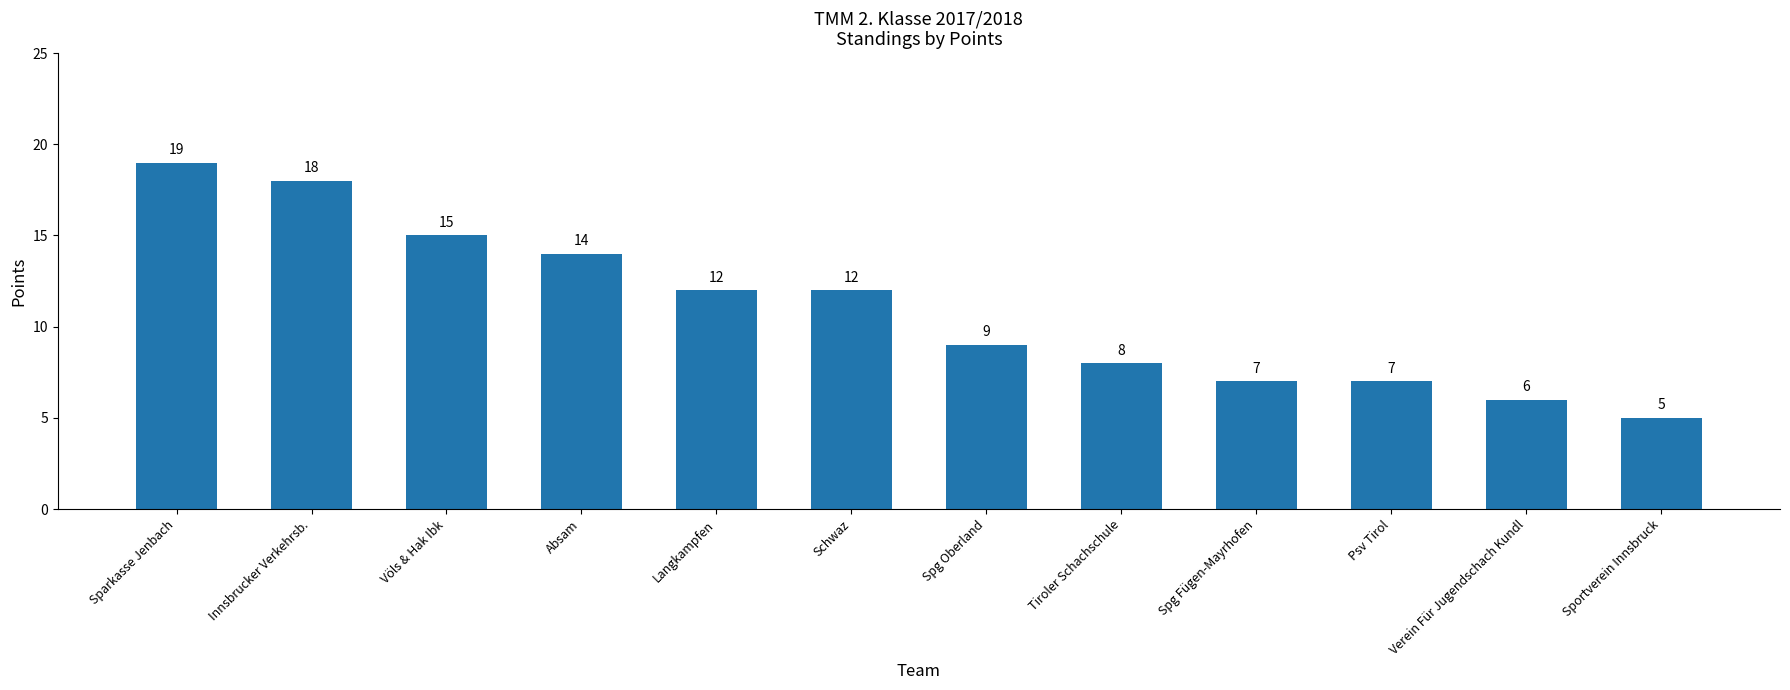

What is the approximate value at Innsbrucker Verkehrsb., to the nearest 10?

20